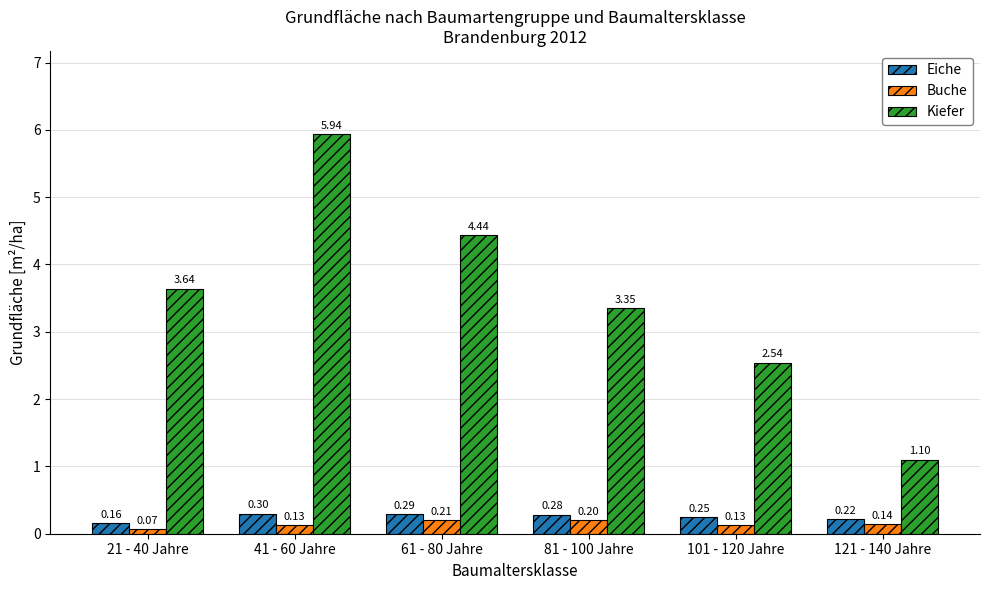

Which series has the largest total across all categories?

Kiefer